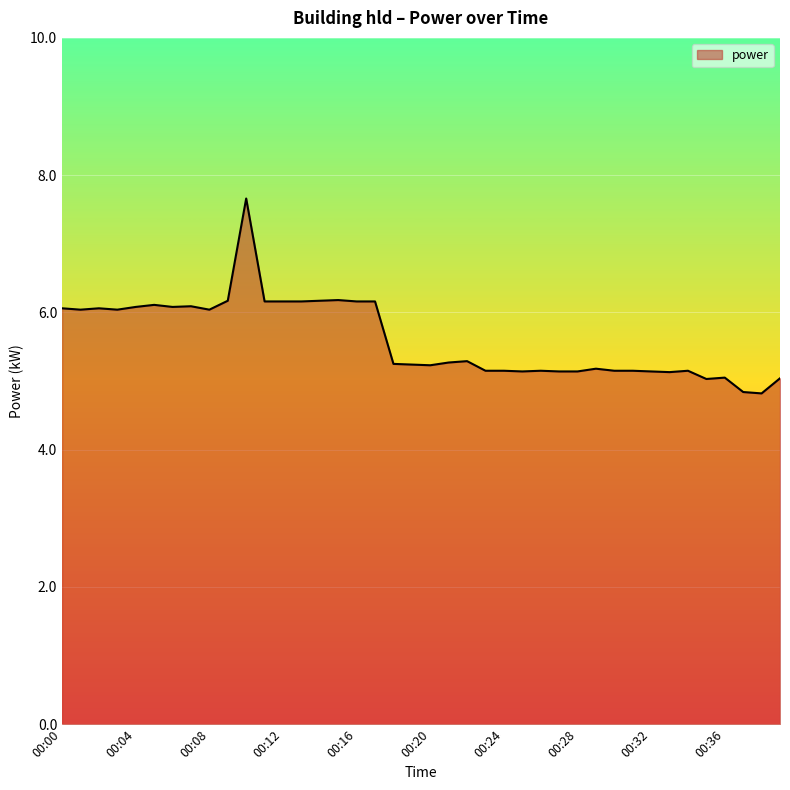

Does the chart display data point markers on the line(s)?

No